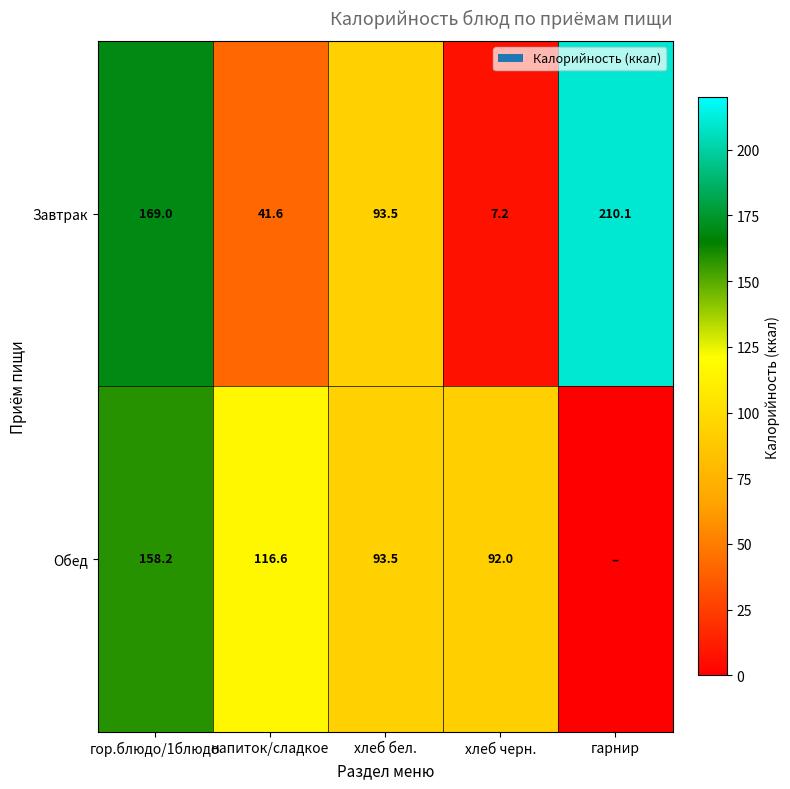

List the labels in order of Завтрак value, smallest first.

хлеб черн., напиток/сладкое, хлеб бел., гор.блюдо/1блюдо, гарнир